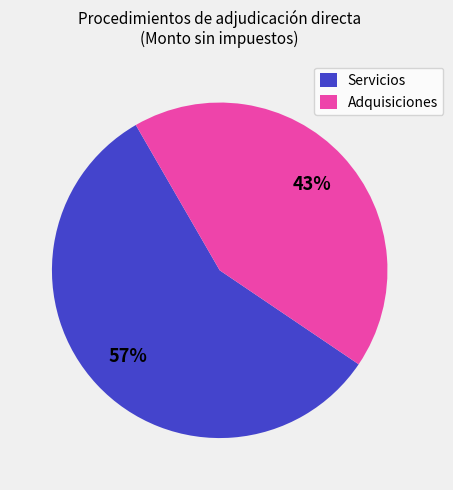

Combined, do Servicios and Adquisiciones account for over 50%?

Yes